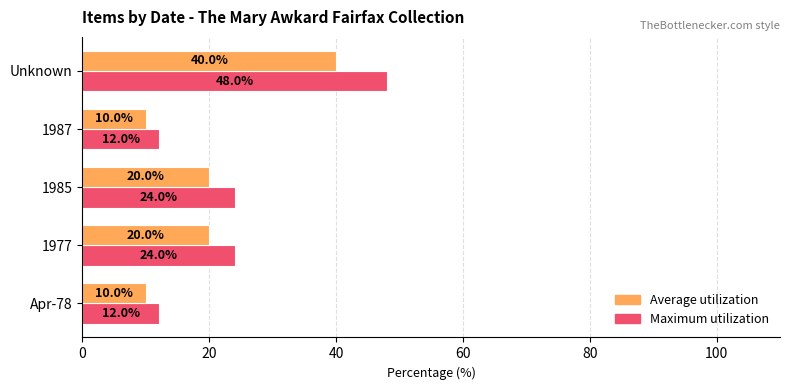

How many Average utilization values are between 10 and 20?

4